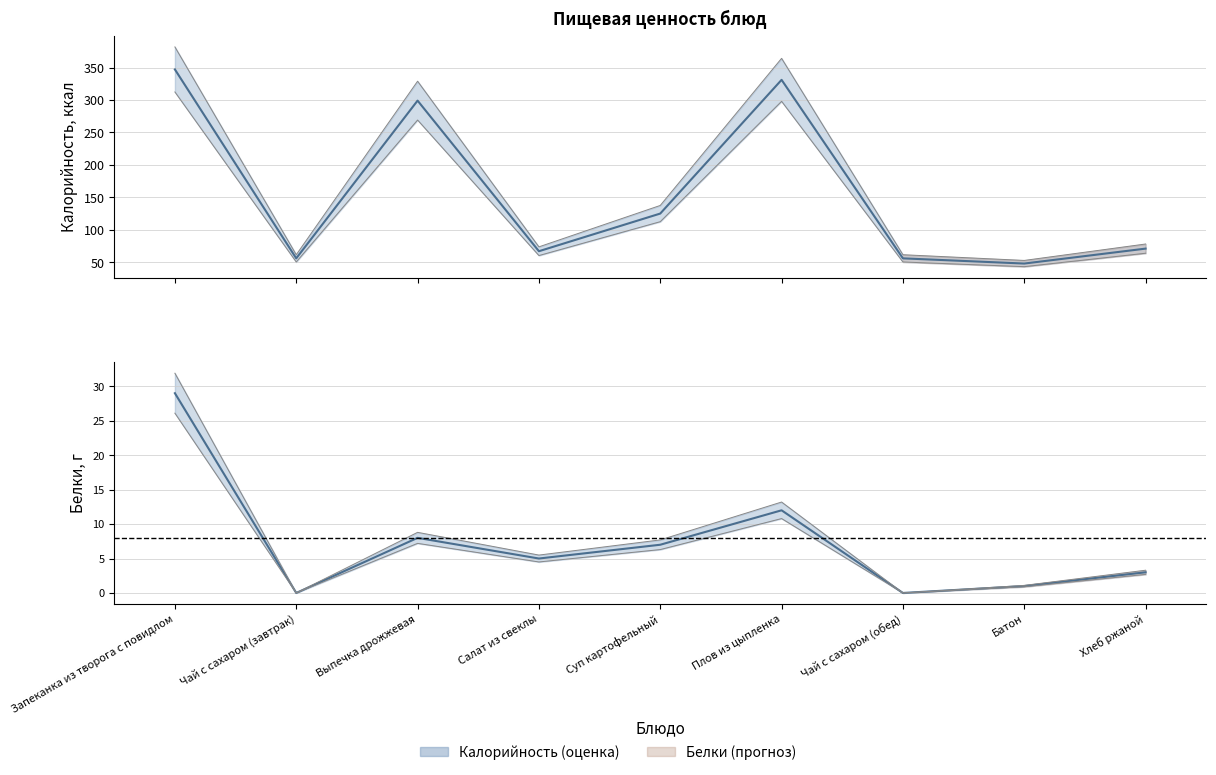

The value of Белки at Запеканка из творога с повидлом is 29. True or false?

True